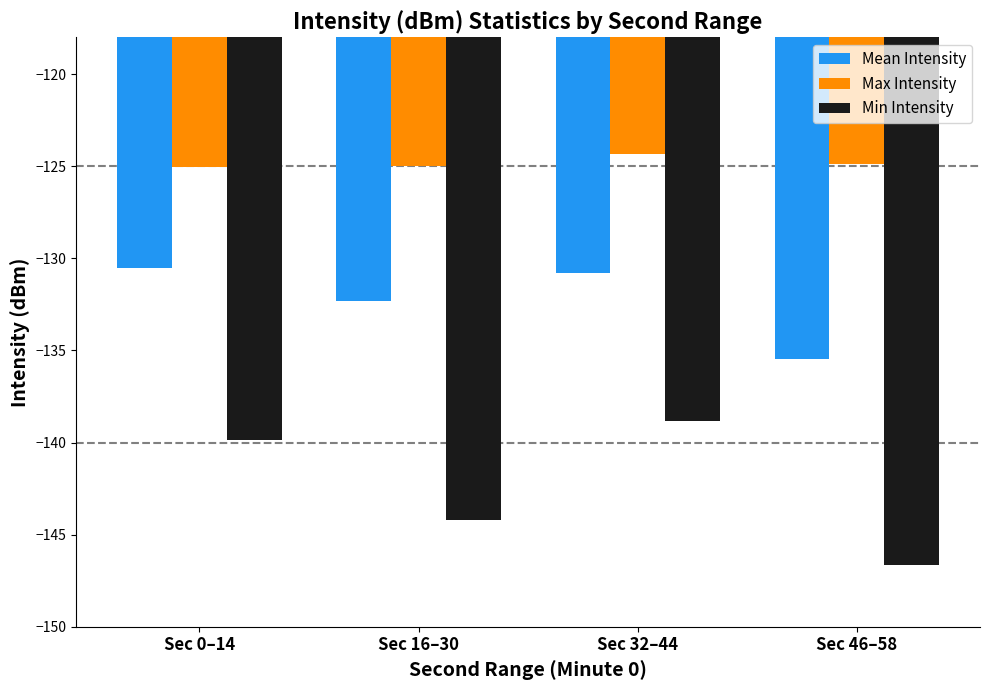

What is the minimum value for Max Intensity?

-125.1